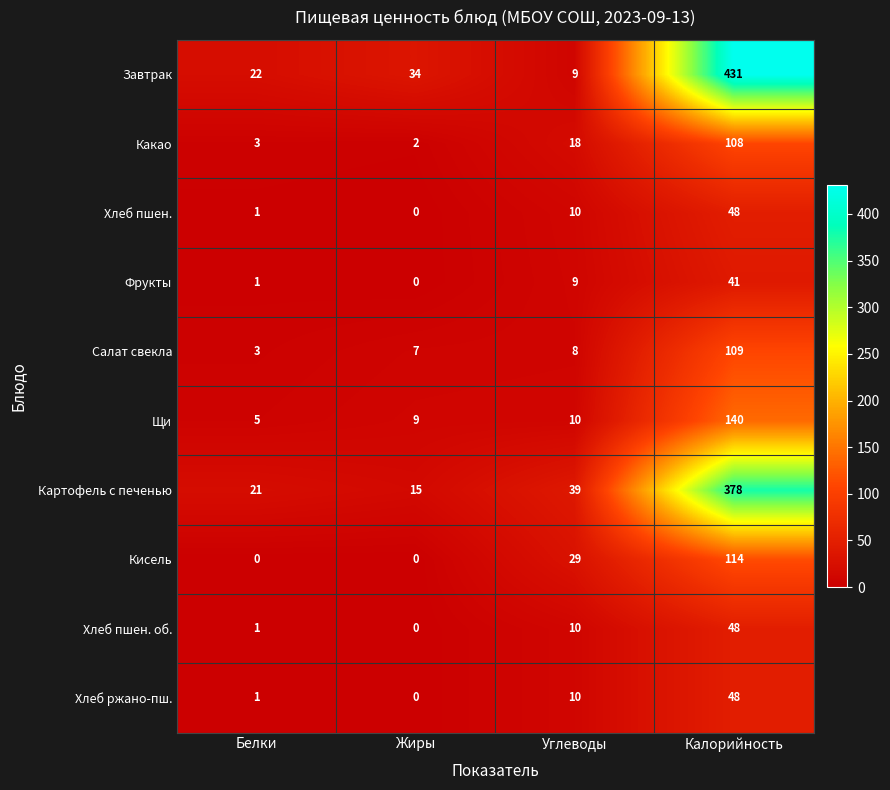

What is the difference between the maximum and second lowest values in the Какао series?

105